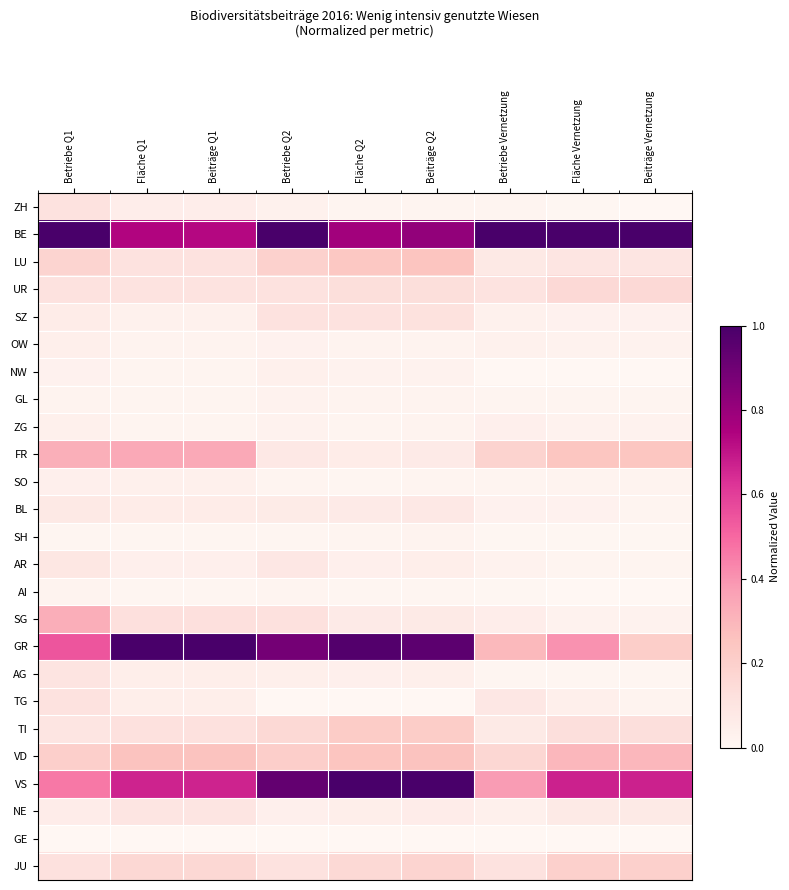

Reading left to right, list all the values displayed in this chart.

ZH: Betriebe Q1=0.1	Fläche Q1=0.1	Beiträge Q1=0.1	Betriebe Q2=0.0	Fläche Q2=0.0	Beiträge Q2=0.0	Betriebe Vernetzung=0.0	Fläche Vernetzung=0.0	Beiträge Vernetzung=0.0
BE: Betriebe Q1=1.0	Fläche Q1=0.7	Beiträge Q1=0.7	Betriebe Q2=1.0	Fläche Q2=0.8	Beiträge Q2=0.8	Betriebe Vernetzung=1.0	Fläche Vernetzung=1.0	Beiträge Vernetzung=1.0
LU: Betriebe Q1=0.2	Fläche Q1=0.1	Beiträge Q1=0.1	Betriebe Q2=0.2	Fläche Q2=0.2	Beiträge Q2=0.2	Betriebe Vernetzung=0.1	Fläche Vernetzung=0.1	Beiträge Vernetzung=0.1
UR: Betriebe Q1=0.1	Fläche Q1=0.1	Beiträge Q1=0.1	Betriebe Q2=0.1	Fläche Q2=0.1	Beiträge Q2=0.1	Betriebe Vernetzung=0.1	Fläche Vernetzung=0.2	Beiträge Vernetzung=0.2
SZ: Betriebe Q1=0.1	Fläche Q1=0.0	Beiträge Q1=0.0	Betriebe Q2=0.1	Fläche Q2=0.1	Beiträge Q2=0.1	Betriebe Vernetzung=0.0	Fläche Vernetzung=0.0	Beiträge Vernetzung=0.0
OW: Betriebe Q1=0.0	Fläche Q1=0.0	Beiträge Q1=0.0	Betriebe Q2=0.0	Fläche Q2=0.0	Beiträge Q2=0.0	Betriebe Vernetzung=0.0	Fläche Vernetzung=0.0	Beiträge Vernetzung=0.0
NW: Betriebe Q1=0.0	Fläche Q1=0.0	Beiträge Q1=0.0	Betriebe Q2=0.0	Fläche Q2=0.0	Beiträge Q2=0.0	Betriebe Vernetzung=0.0	Fläche Vernetzung=0.0	Beiträge Vernetzung=0.0
GL: Betriebe Q1=0.0	Fläche Q1=0.0	Beiträge Q1=0.0	Betriebe Q2=0.0	Fläche Q2=0.0	Beiträge Q2=0.0	Betriebe Vernetzung=0.0	Fläche Vernetzung=0.0	Beiträge Vernetzung=0.0
ZG: Betriebe Q1=0.0	Fläche Q1=0.0	Beiträge Q1=0.0	Betriebe Q2=0.0	Fläche Q2=0.0	Beiträge Q2=0.0	Betriebe Vernetzung=0.0	Fläche Vernetzung=0.0	Beiträge Vernetzung=0.0
FR: Betriebe Q1=0.3	Fläche Q1=0.3	Beiträge Q1=0.3	Betriebe Q2=0.1	Fläche Q2=0.1	Beiträge Q2=0.1	Betriebe Vernetzung=0.2	Fläche Vernetzung=0.2	Beiträge Vernetzung=0.2
SO: Betriebe Q1=0.0	Fläche Q1=0.0	Beiträge Q1=0.0	Betriebe Q2=0.0	Fläche Q2=0.0	Beiträge Q2=0.0	Betriebe Vernetzung=0.0	Fläche Vernetzung=0.0	Beiträge Vernetzung=0.0
BL: Betriebe Q1=0.1	Fläche Q1=0.1	Beiträge Q1=0.1	Betriebe Q2=0.1	Fläche Q2=0.1	Beiträge Q2=0.1	Betriebe Vernetzung=0.0	Fläche Vernetzung=0.0	Beiträge Vernetzung=0.0
SH: Betriebe Q1=0.0	Fläche Q1=0.0	Beiträge Q1=0.0	Betriebe Q2=0.0	Fläche Q2=0.0	Beiträge Q2=0.0	Betriebe Vernetzung=0.0	Fläche Vernetzung=0.0	Beiträge Vernetzung=0.0
AR: Betriebe Q1=0.1	Fläche Q1=0.0	Beiträge Q1=0.0	Betriebe Q2=0.1	Fläche Q2=0.0	Beiträge Q2=0.0	Betriebe Vernetzung=0.0	Fläche Vernetzung=0.0	Beiträge Vernetzung=0.0
AI: Betriebe Q1=0.0	Fläche Q1=0.0	Beiträge Q1=0.0	Betriebe Q2=0.0	Fläche Q2=0.0	Beiträge Q2=0.0	Betriebe Vernetzung=0.0	Fläche Vernetzung=0.0	Beiträge Vernetzung=0.0
SG: Betriebe Q1=0.3	Fläche Q1=0.1	Beiträge Q1=0.1	Betriebe Q2=0.1	Fläche Q2=0.1	Beiträge Q2=0.1	Betriebe Vernetzung=0.1	Fläche Vernetzung=0.0	Beiträge Vernetzung=0.0
GR: Betriebe Q1=0.5	Fläche Q1=1.0	Beiträge Q1=1.0	Betriebe Q2=0.9	Fläche Q2=1.0	Beiträge Q2=0.9	Betriebe Vernetzung=0.3	Fläche Vernetzung=0.4	Beiträge Vernetzung=0.2
AG: Betriebe Q1=0.1	Fläche Q1=0.0	Beiträge Q1=0.0	Betriebe Q2=0.0	Fläche Q2=0.0	Beiträge Q2=0.0	Betriebe Vernetzung=0.0	Fläche Vernetzung=0.0	Beiträge Vernetzung=0.0
TG: Betriebe Q1=0.1	Fläche Q1=0.0	Beiträge Q1=0.0	Betriebe Q2=0.0	Fläche Q2=0.0	Beiträge Q2=0.0	Betriebe Vernetzung=0.1	Fläche Vernetzung=0.0	Beiträge Vernetzung=0.0
TI: Betriebe Q1=0.1	Fläche Q1=0.1	Beiträge Q1=0.1	Betriebe Q2=0.2	Fläche Q2=0.2	Beiträge Q2=0.2	Betriebe Vernetzung=0.1	Fläche Vernetzung=0.1	Beiträge Vernetzung=0.1
VD: Betriebe Q1=0.2	Fläche Q1=0.3	Beiträge Q1=0.3	Betriebe Q2=0.2	Fläche Q2=0.2	Beiträge Q2=0.3	Betriebe Vernetzung=0.2	Fläche Vernetzung=0.3	Beiträge Vernetzung=0.3
VS: Betriebe Q1=0.5	Fläche Q1=0.7	Beiträge Q1=0.7	Betriebe Q2=0.9	Fläche Q2=1.0	Beiträge Q2=1.0	Betriebe Vernetzung=0.4	Fläche Vernetzung=0.7	Beiträge Vernetzung=0.7
NE: Betriebe Q1=0.1	Fläche Q1=0.1	Beiträge Q1=0.1	Betriebe Q2=0.0	Fläche Q2=0.0	Beiträge Q2=0.1	Betriebe Vernetzung=0.0	Fläche Vernetzung=0.1	Beiträge Vernetzung=0.1
GE: Betriebe Q1=0.0	Fläche Q1=0.0	Beiträge Q1=0.0	Betriebe Q2=0.0	Fläche Q2=0.0	Beiträge Q2=0.0	Betriebe Vernetzung=0.0	Fläche Vernetzung=0.0	Beiträge Vernetzung=0.0
JU: Betriebe Q1=0.1	Fläche Q1=0.2	Beiträge Q1=0.2	Betriebe Q2=0.1	Fläche Q2=0.2	Beiträge Q2=0.2	Betriebe Vernetzung=0.1	Fläche Vernetzung=0.2	Beiträge Vernetzung=0.2